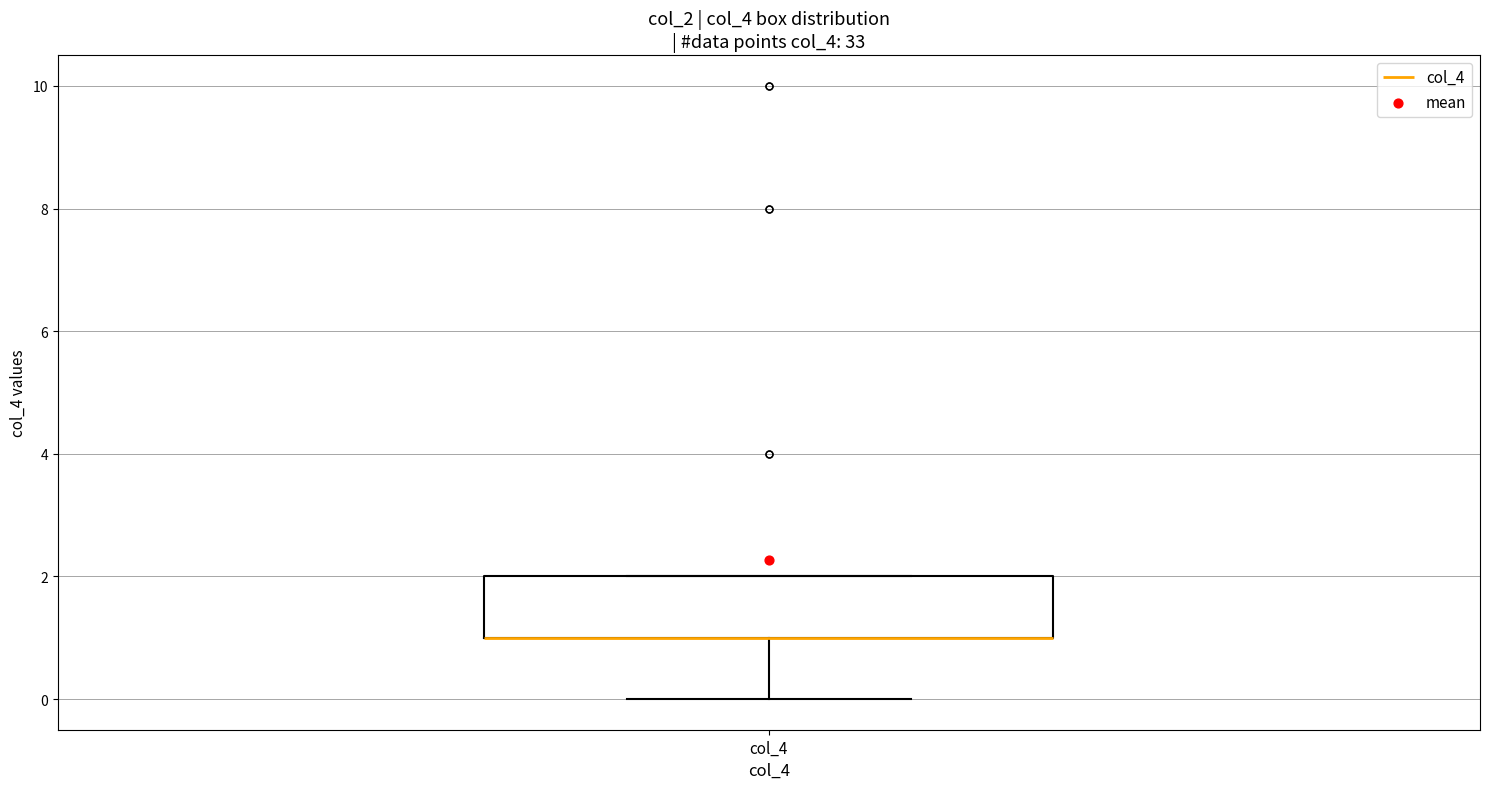

Read this box plot against the y-axis: the position of the median line, the range covered by the box, and the ends of both whiskers. The values are not printed on the chart, so give them approximately, as read against the axis.

median 1 (drawn on the box's lower edge), box 1 to 2, whiskers 0 to 2